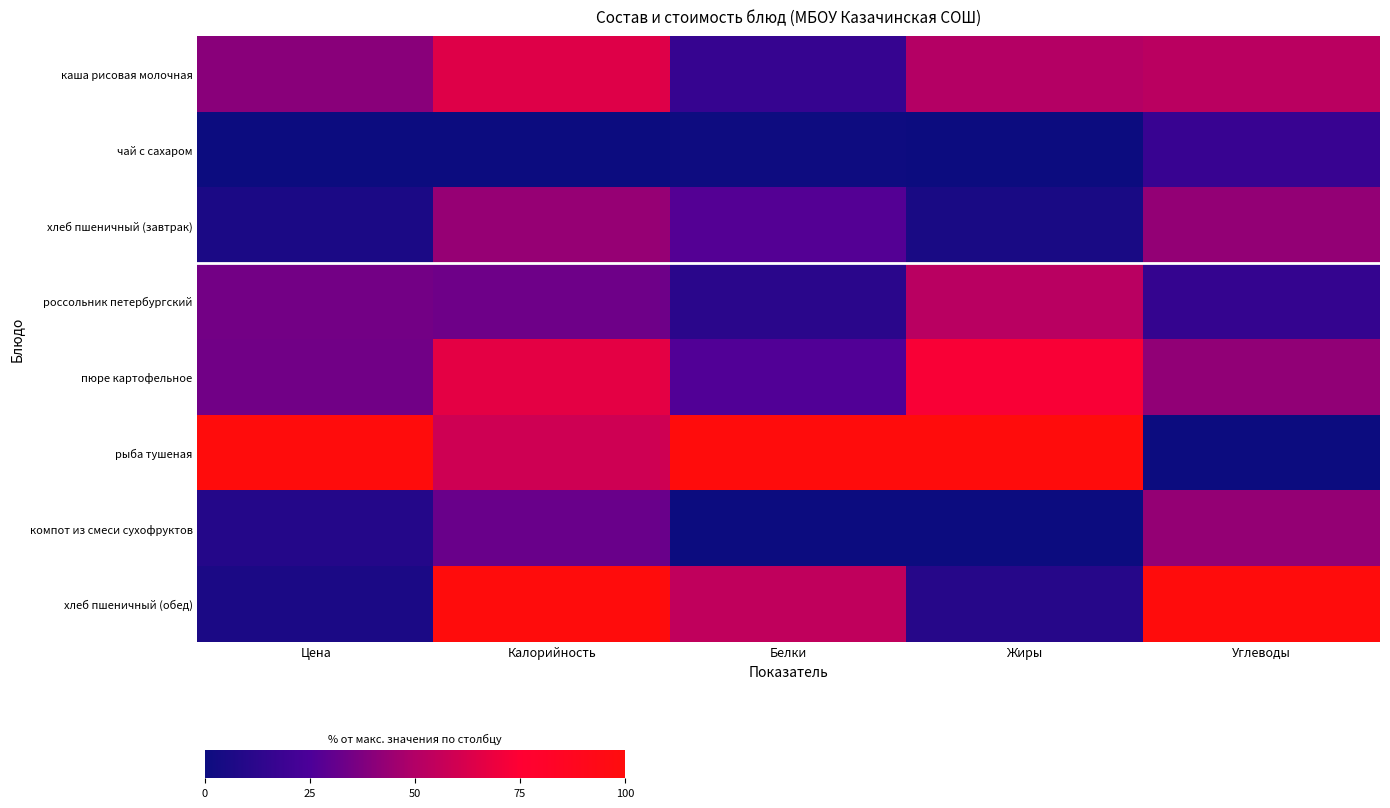

Reading left to right, extract all data points from this chart.

каша рисовая молочная: Цена=39.8	Калорийность=64.4	Белки=16.5	Жиры=50.4	Углеводы=52.6
чай с сахаром: Цена=0.0	Калорийность=0.0	Белки=1.2	Жиры=0.0	Углеводы=17.5
хлеб пшеничный (завтрак): Цена=6.1	Калорийность=43.2	Белки=27.2	Жиры=5.1	Углеводы=42.3
россольник петербургский: Цена=34.5	Калорийность=33.2	Белки=11.9	Жиры=52.1	Углеводы=15.8
пюре картофельное: Цена=34.3	Калорийность=66.2	Белки=26.2	Жиры=73.4	Углеводы=42.2
рыба тушеная: Цена=100.0	Калорийность=59.1	Белки=100.0	Жиры=100.0	Углеводы=0.0
компот из смеси сухофруктов: Цена=9.6	Калорийность=32.1	Белки=0.0	Жиры=0.0	Углеводы=42.7
хлеб пшеничный (обед): Цена=6.1	Калорийность=100.0	Белки=54.7	Жиры=10.2	Углеводы=100.0